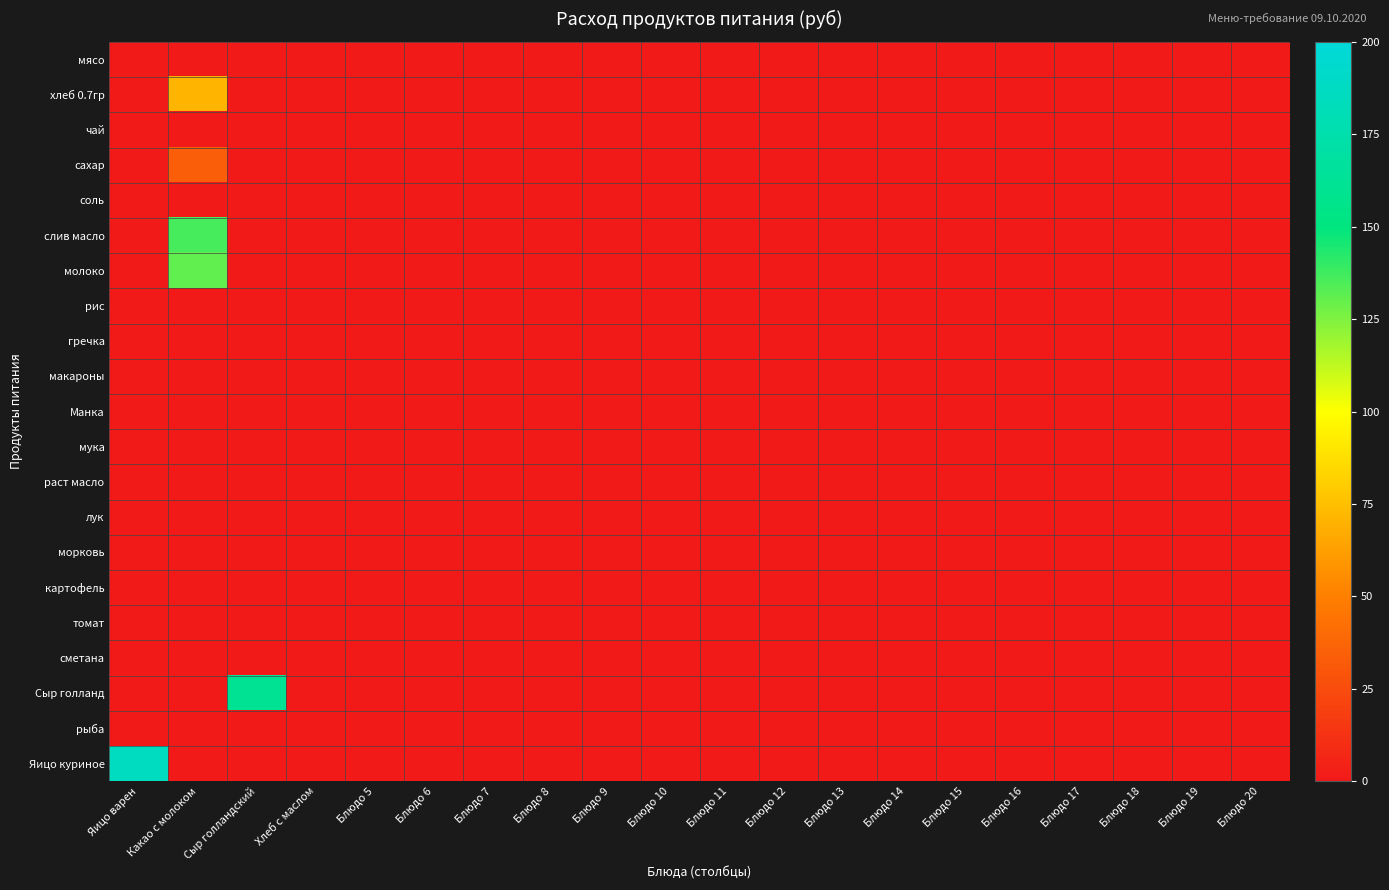

Which has a higher value, Блюдо 19 or Блюдо 7?

Блюдо 19